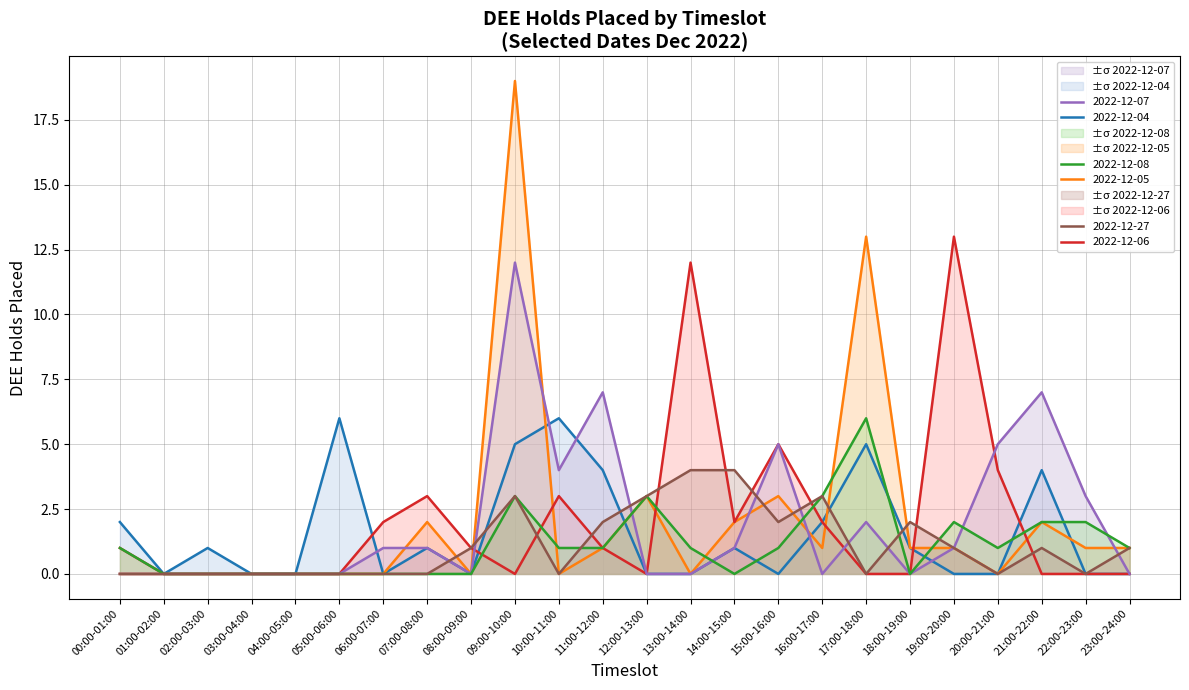

Reading left to right, extract all data points from this chart.

2022-12-04: 00:00-01:00=2	01:00-02:00=0	02:00-03:00=1	03:00-04:00=0	04:00-05:00=0	05:00-06:00=6	06:00-07:00=0	07:00-08:00=1	08:00-09:00=0	09:00-10:00=5	10:00-11:00=6	11:00-12:00=4	12:00-13:00=0	13:00-14:00=0	14:00-15:00=1	15:00-16:00=0	16:00-17:00=2	17:00-18:00=5	18:00-19:00=1	19:00-20:00=0	20:00-21:00=0	21:00-22:00=4	22:00-23:00=0	23:00-24:00=0
2022-12-05: 00:00-01:00=0	01:00-02:00=0	02:00-03:00=0	03:00-04:00=0	04:00-05:00=0	05:00-06:00=0	06:00-07:00=0	07:00-08:00=2	08:00-09:00=0	09:00-10:00=19	10:00-11:00=0	11:00-12:00=1	12:00-13:00=3	13:00-14:00=0	14:00-15:00=2	15:00-16:00=3	16:00-17:00=1	17:00-18:00=13	18:00-19:00=1	19:00-20:00=1	20:00-21:00=0	21:00-22:00=2	22:00-23:00=1	23:00-24:00=1
2022-12-06: 00:00-01:00=1	01:00-02:00=0	02:00-03:00=0	03:00-04:00=0	04:00-05:00=0	05:00-06:00=0	06:00-07:00=2	07:00-08:00=3	08:00-09:00=1	09:00-10:00=0	10:00-11:00=3	11:00-12:00=1	12:00-13:00=0	13:00-14:00=12	14:00-15:00=2	15:00-16:00=5	16:00-17:00=2	17:00-18:00=0	18:00-19:00=0	19:00-20:00=13	20:00-21:00=4	21:00-22:00=0	22:00-23:00=0	23:00-24:00=0
2022-12-07: 00:00-01:00=0	01:00-02:00=0	02:00-03:00=0	03:00-04:00=0	04:00-05:00=0	05:00-06:00=0	06:00-07:00=1	07:00-08:00=1	08:00-09:00=0	09:00-10:00=12	10:00-11:00=4	11:00-12:00=7	12:00-13:00=0	13:00-14:00=0	14:00-15:00=1	15:00-16:00=5	16:00-17:00=0	17:00-18:00=2	18:00-19:00=0	19:00-20:00=1	20:00-21:00=5	21:00-22:00=7	22:00-23:00=3	23:00-24:00=0
2022-12-08: 00:00-01:00=1	01:00-02:00=0	02:00-03:00=0	03:00-04:00=0	04:00-05:00=0	05:00-06:00=0	06:00-07:00=0	07:00-08:00=0	08:00-09:00=0	09:00-10:00=3	10:00-11:00=1	11:00-12:00=1	12:00-13:00=3	13:00-14:00=1	14:00-15:00=0	15:00-16:00=1	16:00-17:00=3	17:00-18:00=6	18:00-19:00=0	19:00-20:00=2	20:00-21:00=1	21:00-22:00=2	22:00-23:00=2	23:00-24:00=1
2022-12-27: 00:00-01:00=0	01:00-02:00=0	02:00-03:00=0	03:00-04:00=0	04:00-05:00=0	05:00-06:00=0	06:00-07:00=0	07:00-08:00=0	08:00-09:00=1	09:00-10:00=3	10:00-11:00=0	11:00-12:00=2	12:00-13:00=3	13:00-14:00=4	14:00-15:00=4	15:00-16:00=2	16:00-17:00=3	17:00-18:00=0	18:00-19:00=2	19:00-20:00=1	20:00-21:00=0	21:00-22:00=1	22:00-23:00=0	23:00-24:00=1